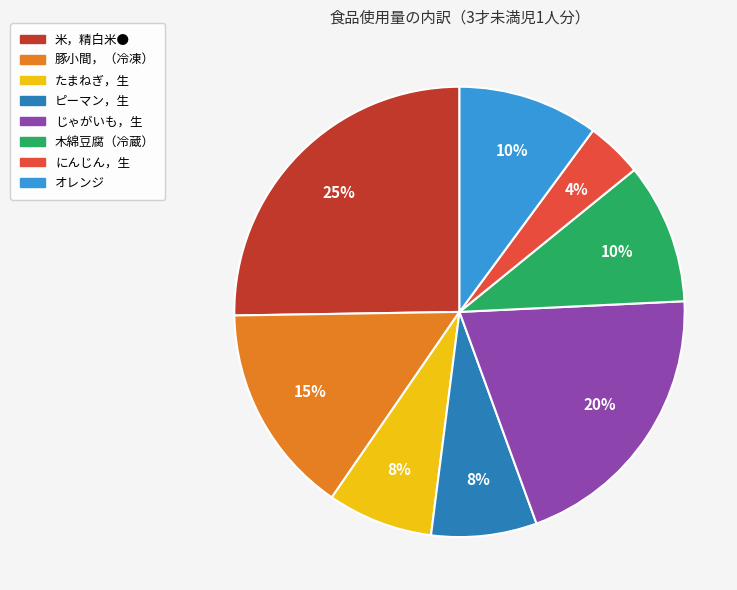

Which has a higher value, 豚小間，（冷凍） or にんじん，生?

豚小間，（冷凍）